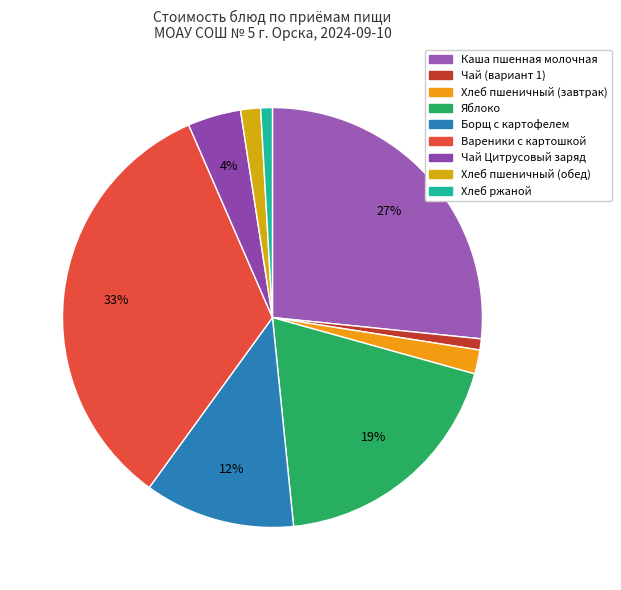

How many segments does this pie chart have?

9